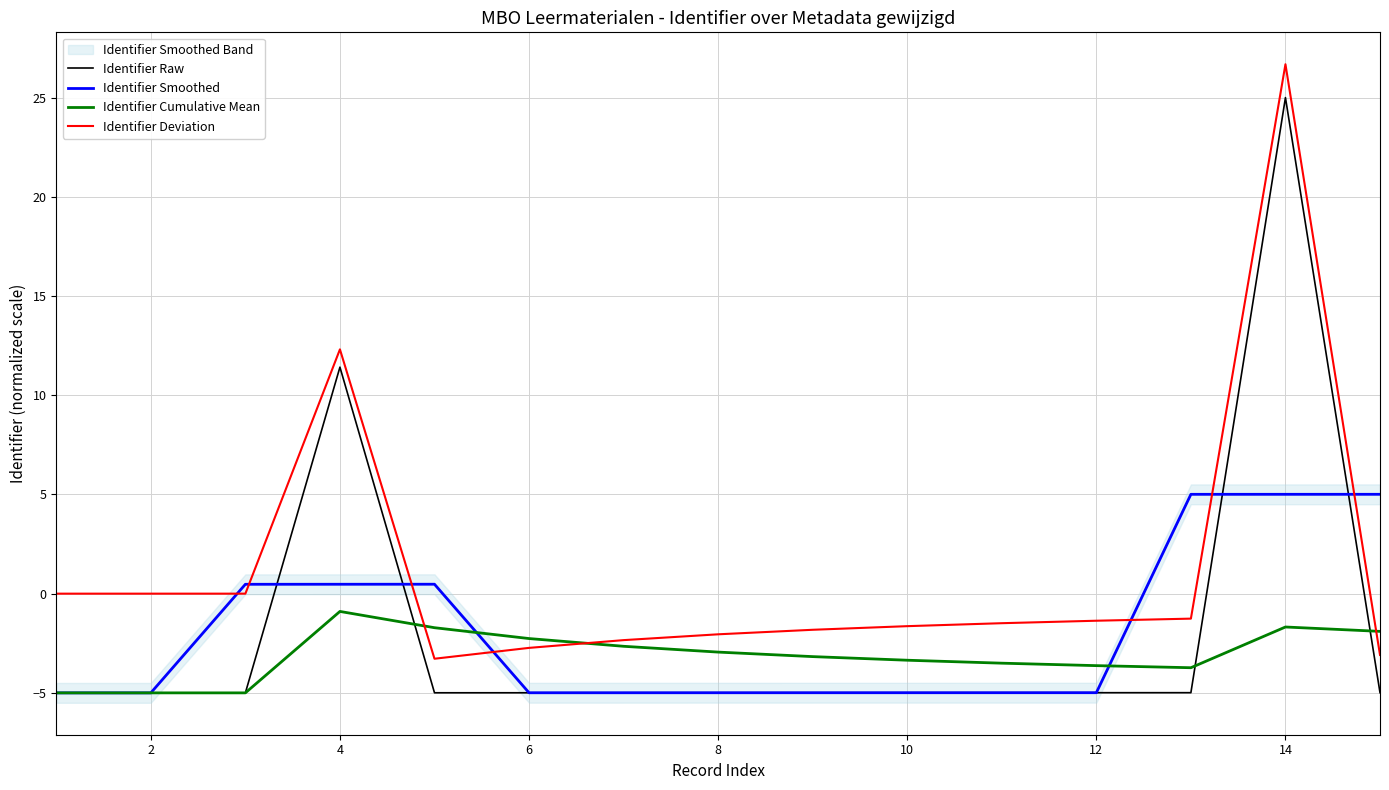

Does the chart display data point markers on the line(s)?

No